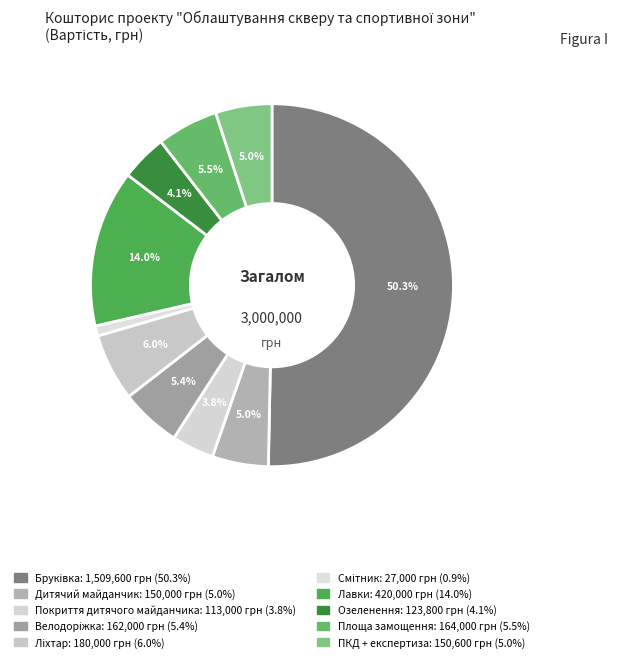

What percentage is the Озеленення slice, to the nearest percent?

4%